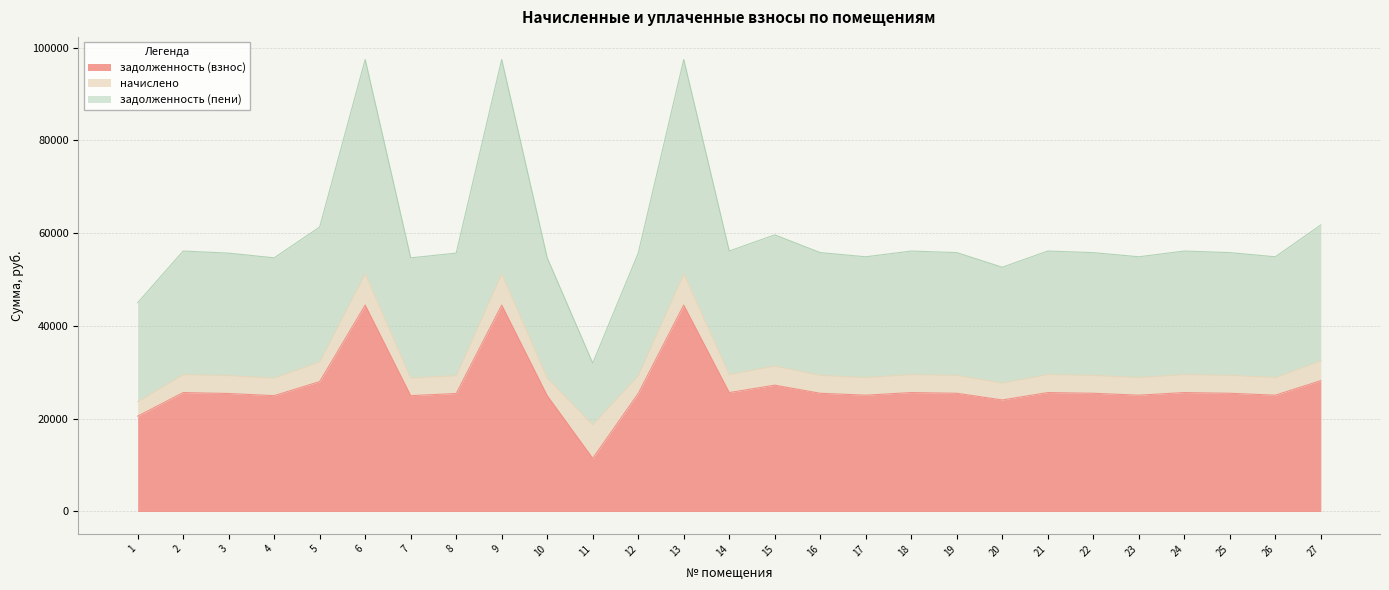

True or false: задолженность (взнос) and задолженность (пени) intersect in this chart.

False